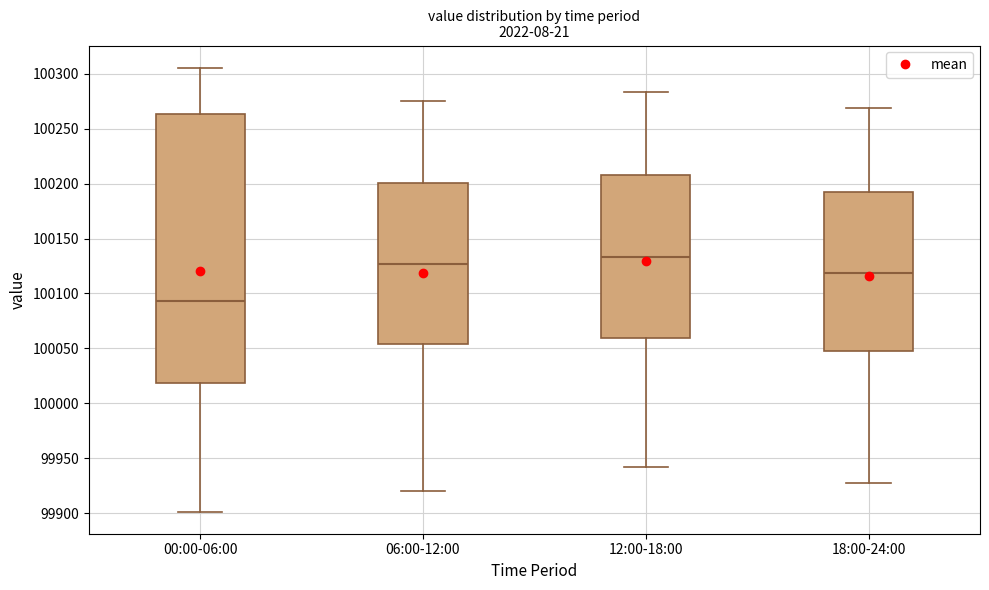

Reading left to right, read every box against the y-axis: the position of its median line, the range the box covers, and the ends of its whiskers. The values are not printed on the chart, so give them approximately, as read against the axis.

00:00-06:00: median 100095, box 100020 to 100265, whiskers 99900 to 100305
06:00-12:00: median 100125, box 100055 to 100200, whiskers 99920 to 100275
12:00-18:00: median 100135, box 100060 to 100210, whiskers 99945 to 100285
18:00-24:00: median 100120, box 100050 to 100195, whiskers 99930 to 100270